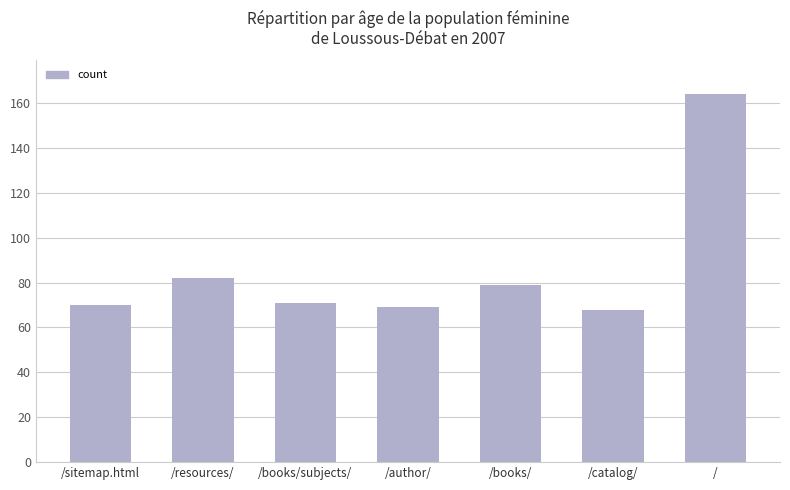

What is the label of the 3rd bar from the right?

/books/